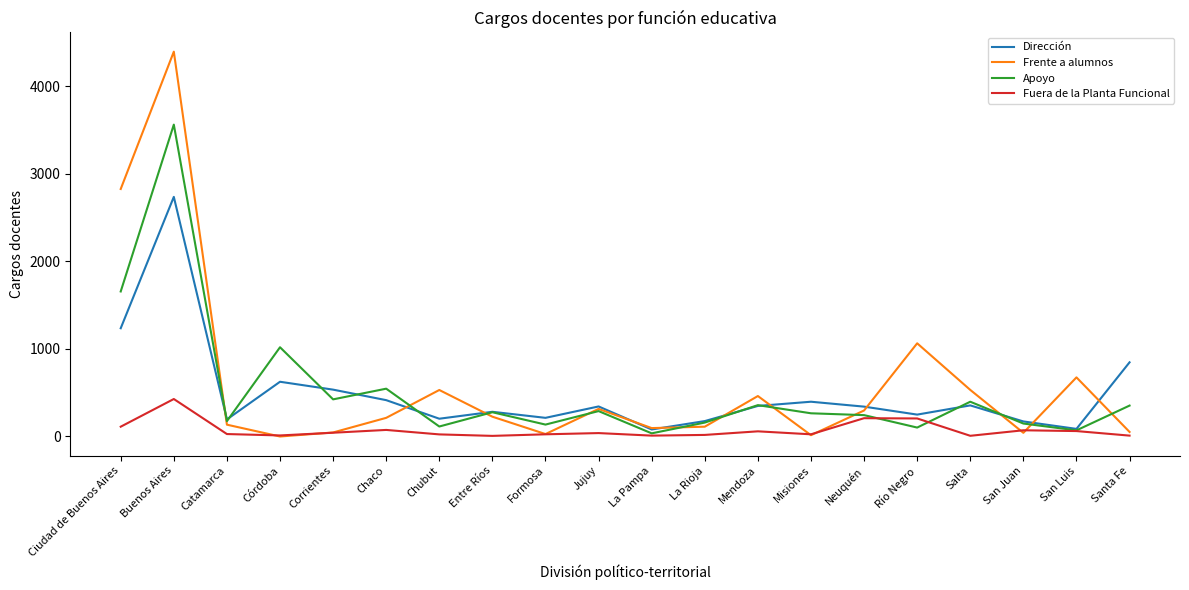

List the series in order of their peak value, highest first.

Frente a alumnos, Apoyo, Dirección, Fuera de la Planta Funcional